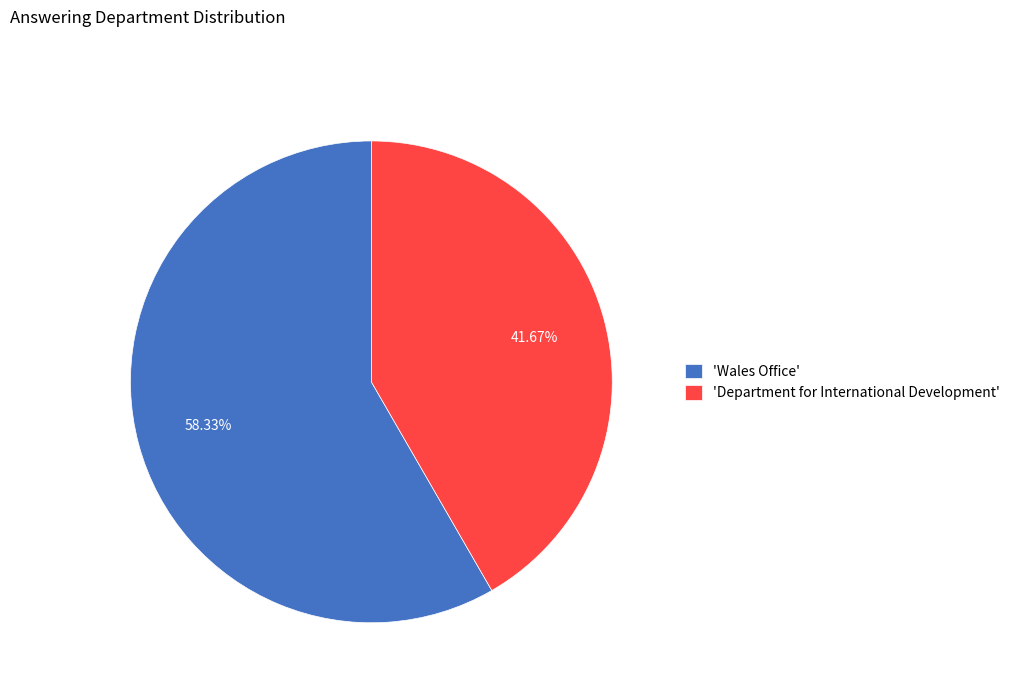

What is the majority slice?

'Wales Office'